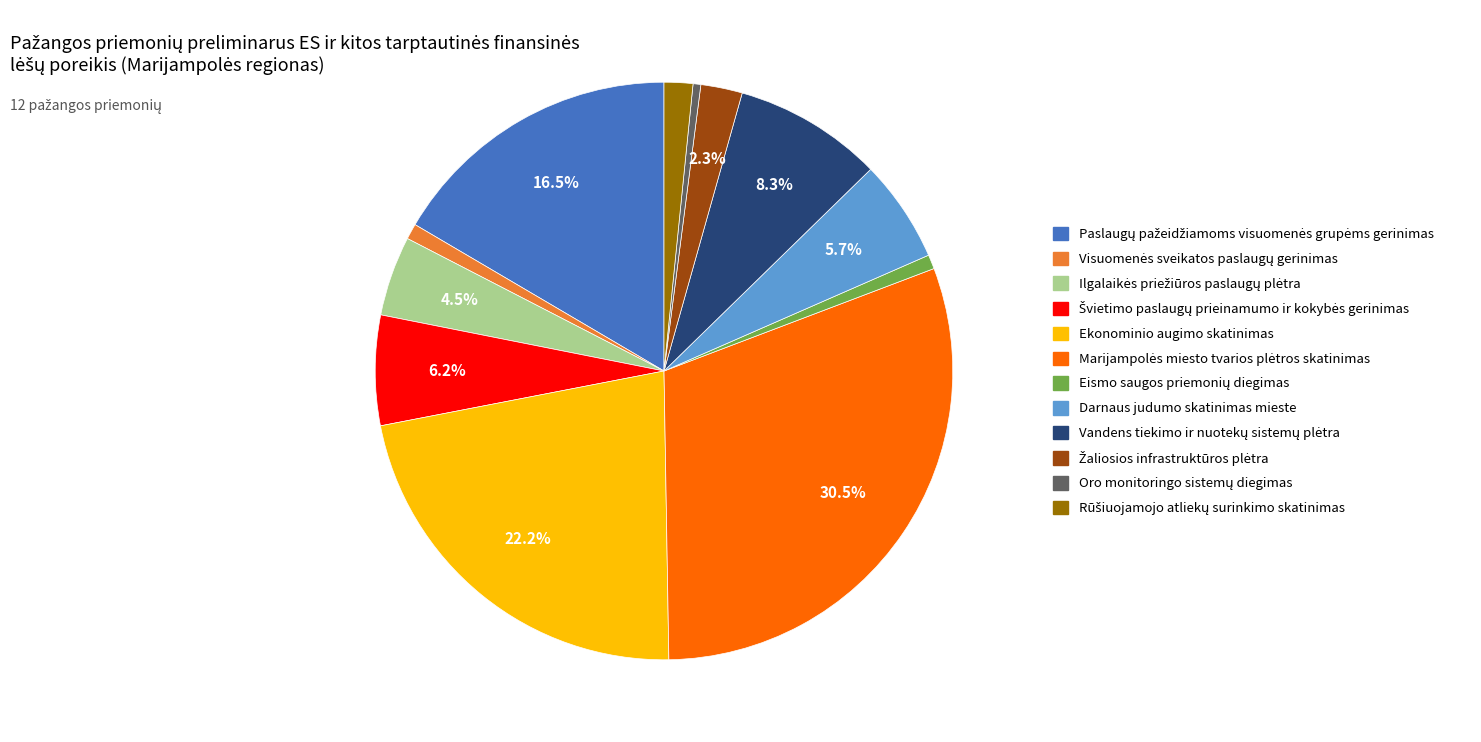

Does any single category account for the majority?

No